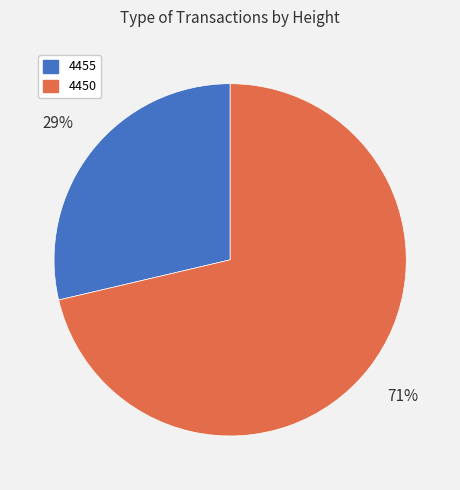

True or false: 4450 accounts for 77% of the total.

False